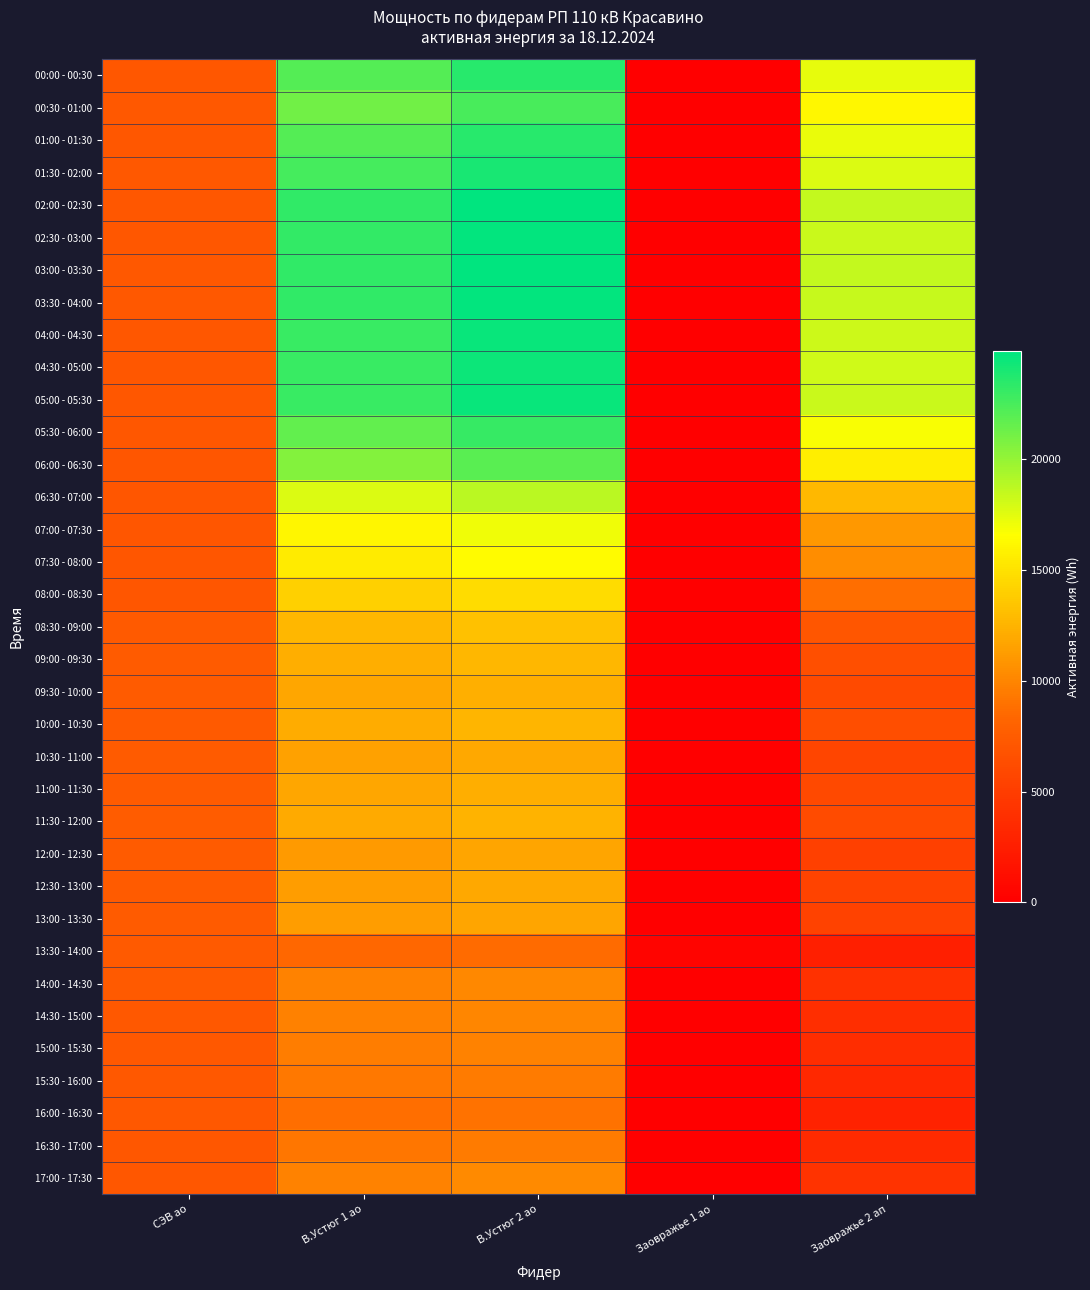

Rank the series at Заовражье 1 ао from highest to lowest value.

13:30 - 14:00, 00:00 - 00:30, 00:30 - 01:00, 01:00 - 01:30, 01:30 - 02:00, 02:00 - 02:30, 02:30 - 03:00, 03:00 - 03:30, 03:30 - 04:00, 04:00 - 04:30, 04:30 - 05:00, 05:00 - 05:30, 05:30 - 06:00, 06:00 - 06:30, 06:30 - 07:00, 07:00 - 07:30, 07:30 - 08:00, 08:00 - 08:30, 08:30 - 09:00, 09:00 - 09:30, 09:30 - 10:00, 10:00 - 10:30, 10:30 - 11:00, 11:00 - 11:30, 11:30 - 12:00, 12:00 - 12:30, 12:30 - 13:00, 13:00 - 13:30, 14:00 - 14:30, 14:30 - 15:00, 15:00 - 15:30, 15:30 - 16:00, 16:00 - 16:30, 16:30 - 17:00, 17:00 - 17:30